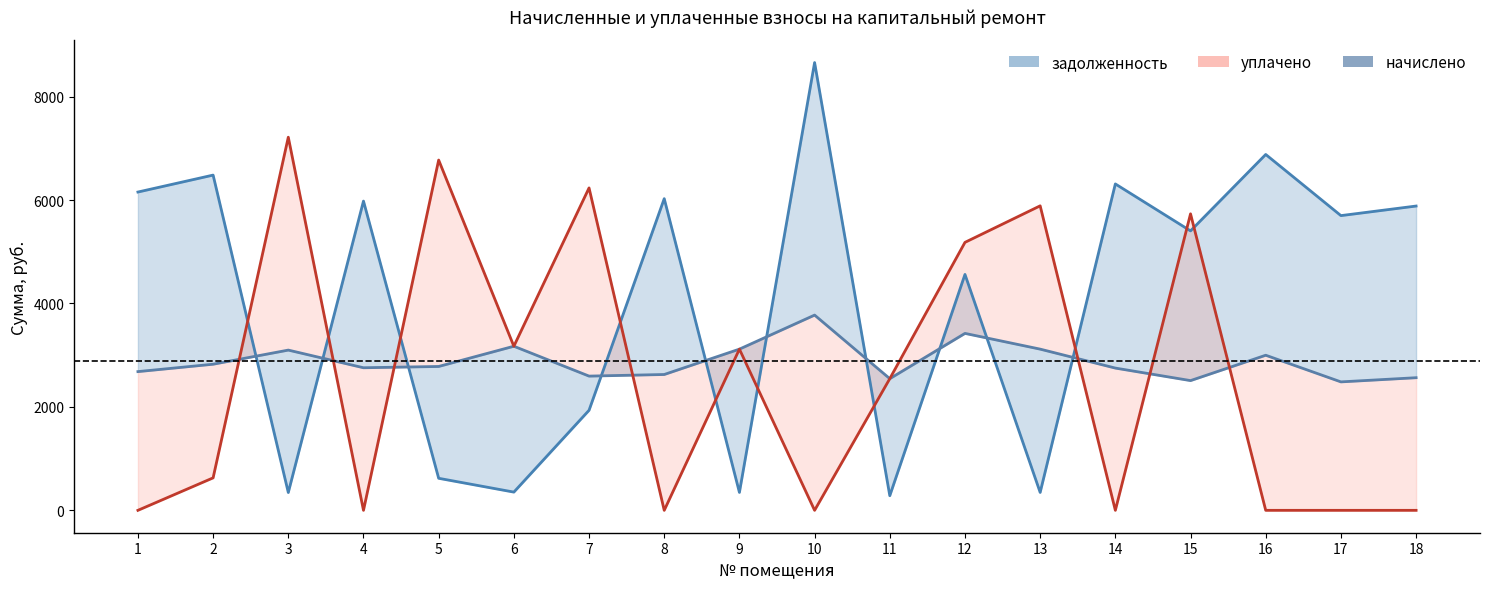

The уплачено series shows 2006.2 at 6. True or false?

False